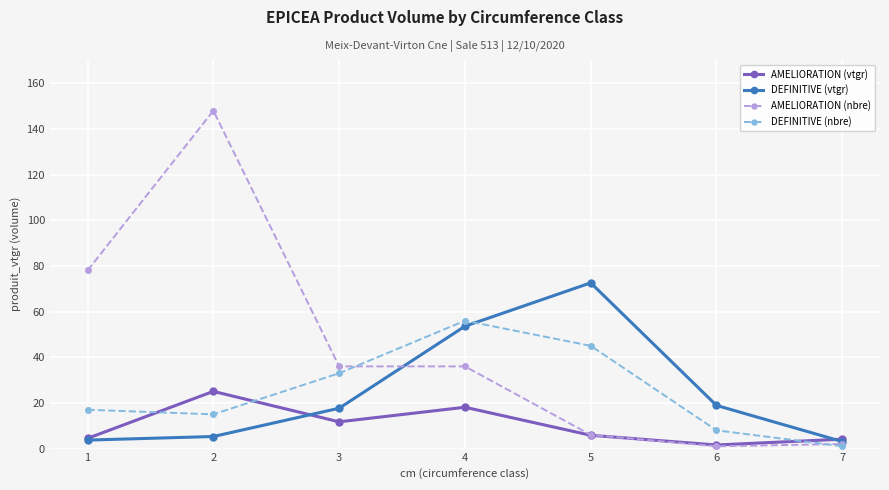

Between 2 and 4, which series saw the biggest shift?

AMELIORATION (nbre)